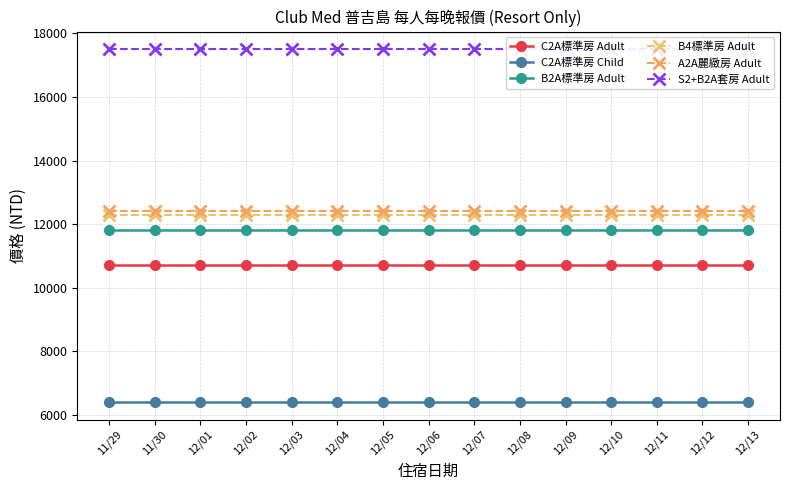

Which series has the largest total across all categories?

S2+B2A套房 Adult